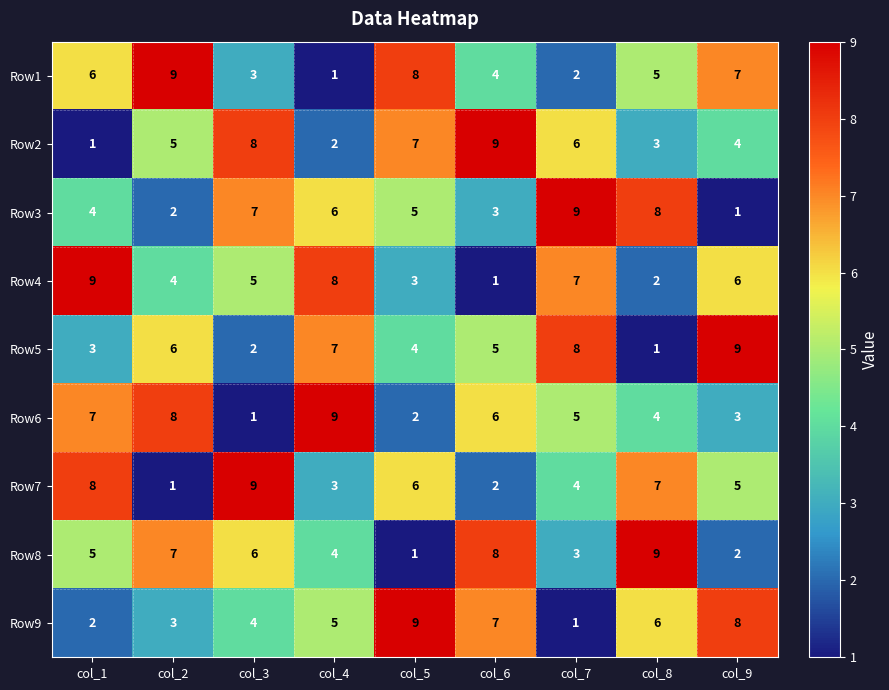

What is the sum of all Row5 values?

45